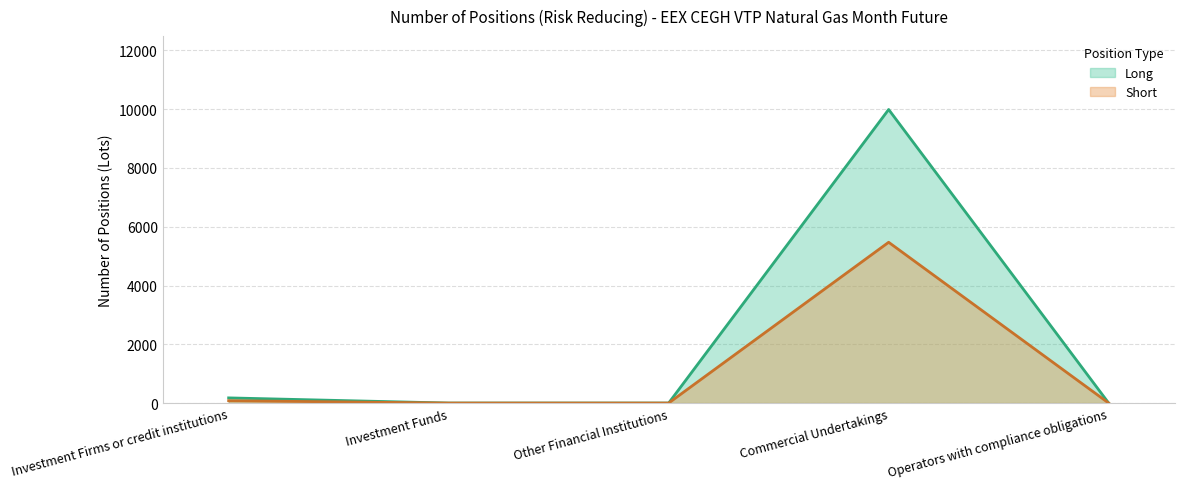

Where is the first local maximum for Short?

Commercial Undertakings